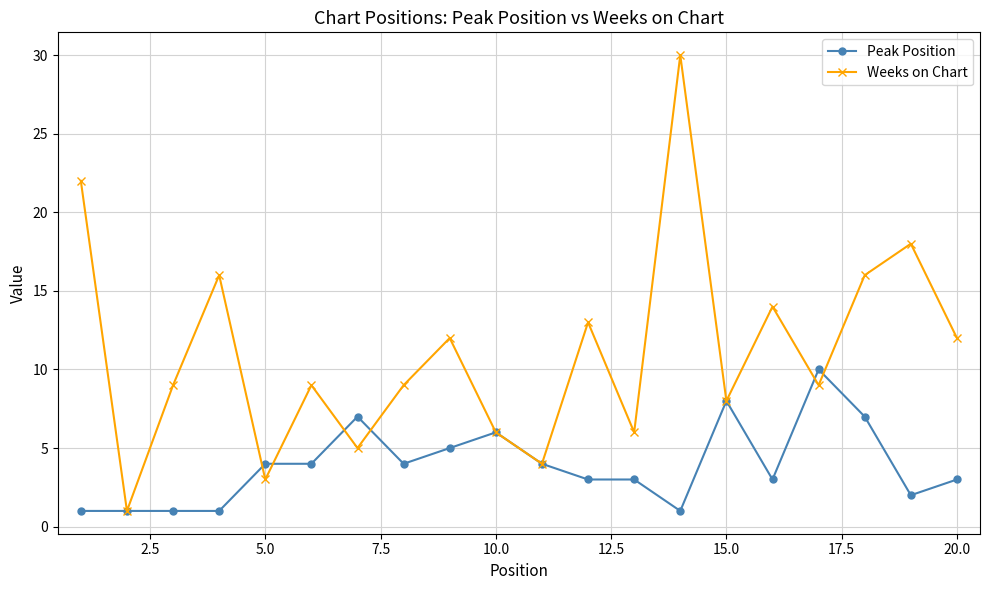

How many lines are shown in the chart?

2